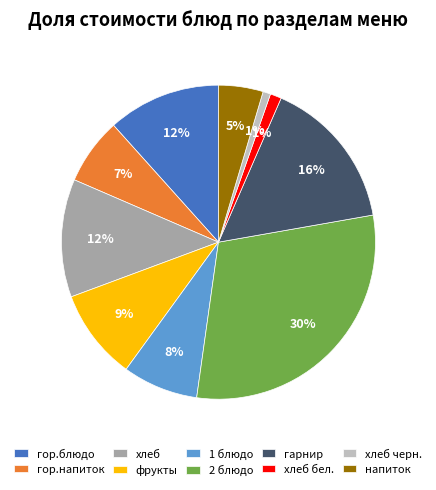

To the nearest percent, what portion does 2 блюдо represent?

30%